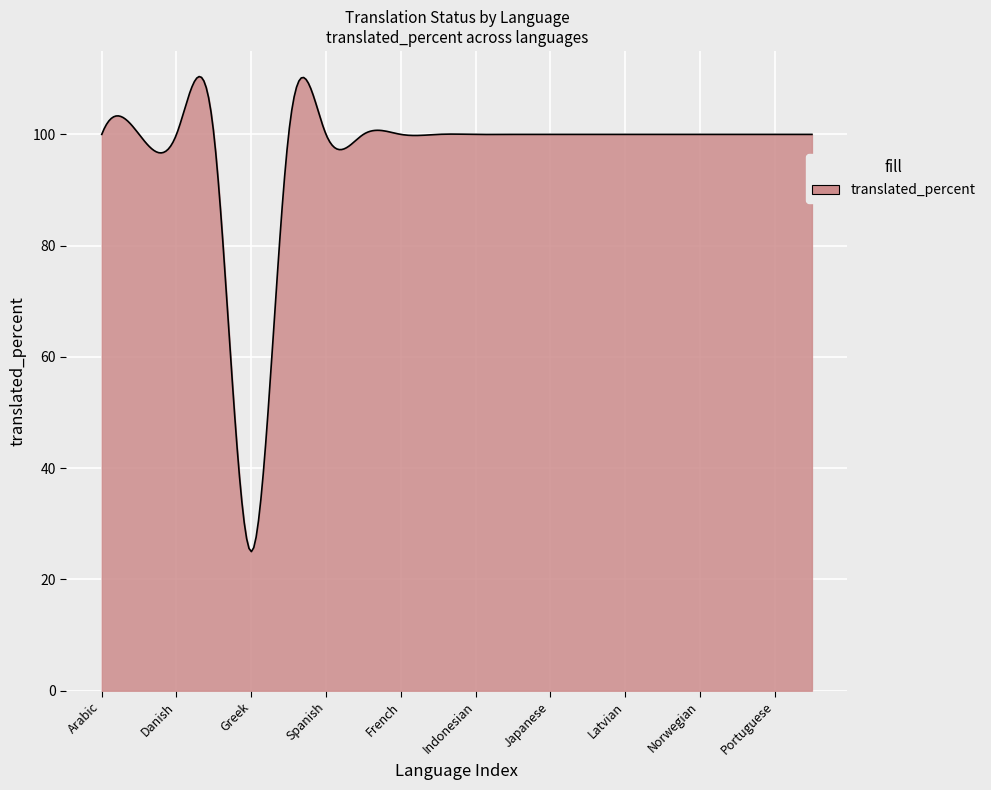

What is the difference between the maximum and minimum values?

85.4